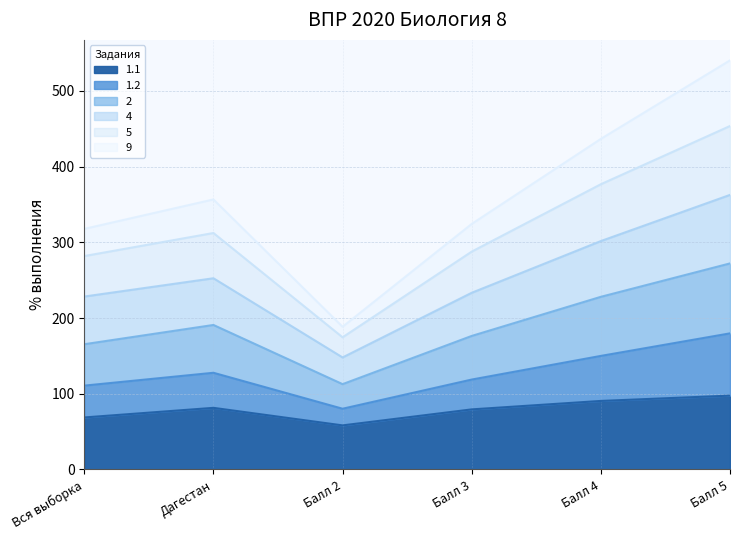

True or false: 4 has more than 1 interior local peaks.

False